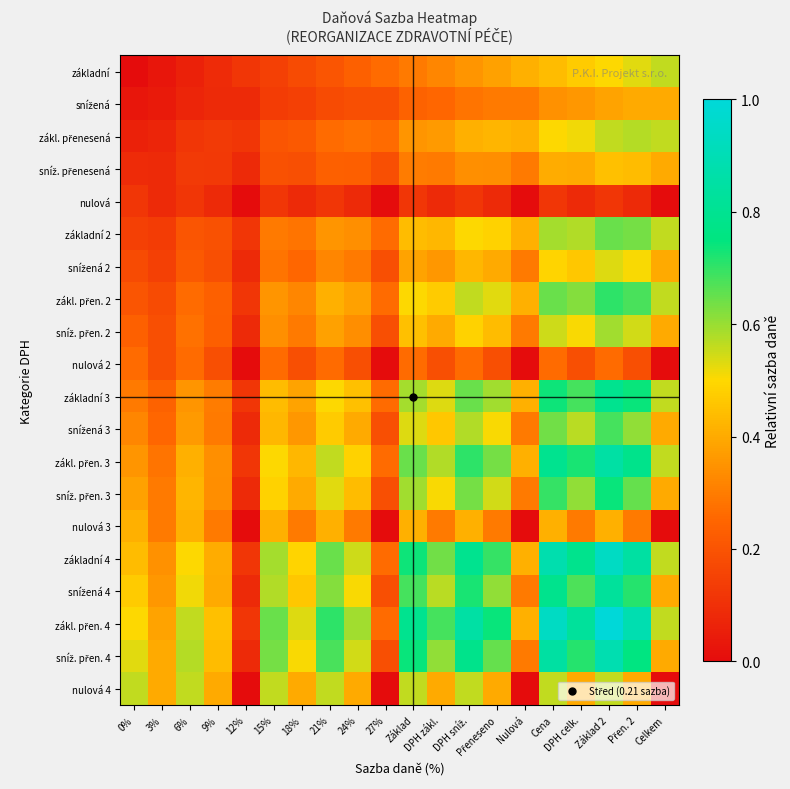

At how many categories does at least one series exceed 0?

20